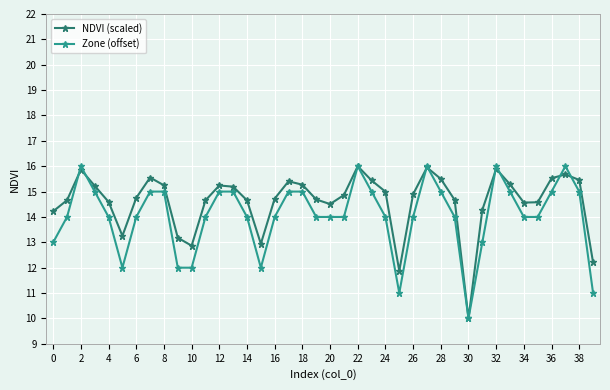

How many distinct data groups are displayed?

2